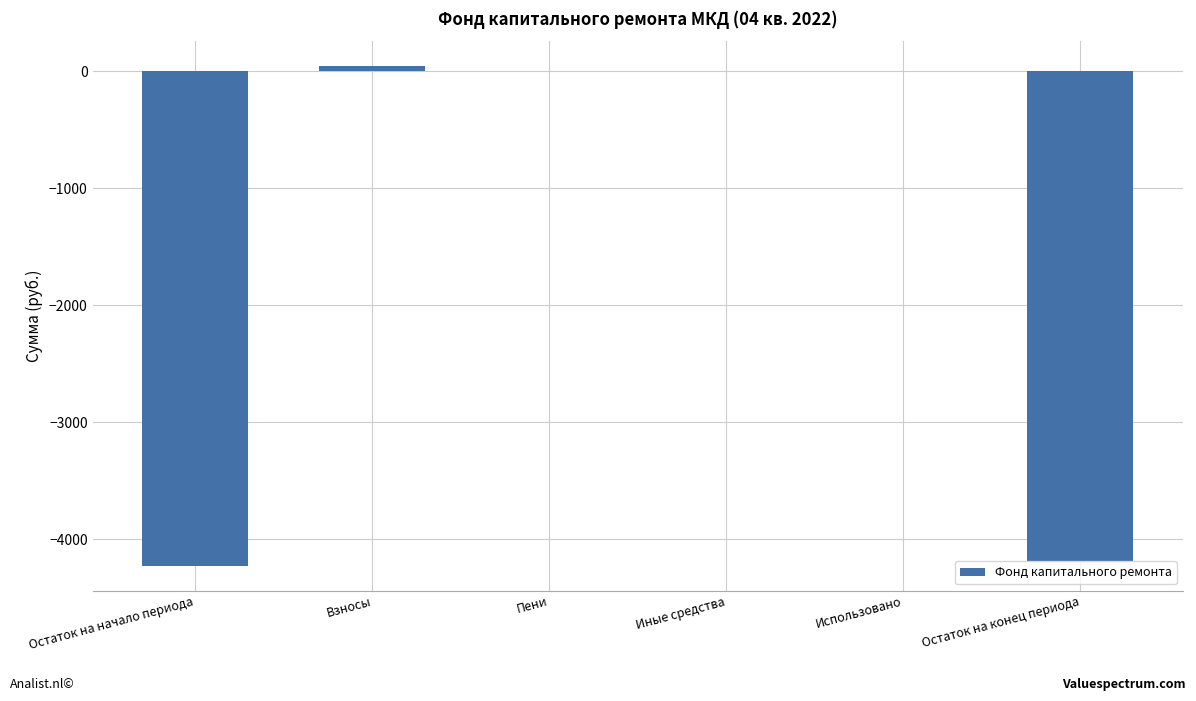

Which has a higher value, Взносы or Остаток на конец периода?

Взносы